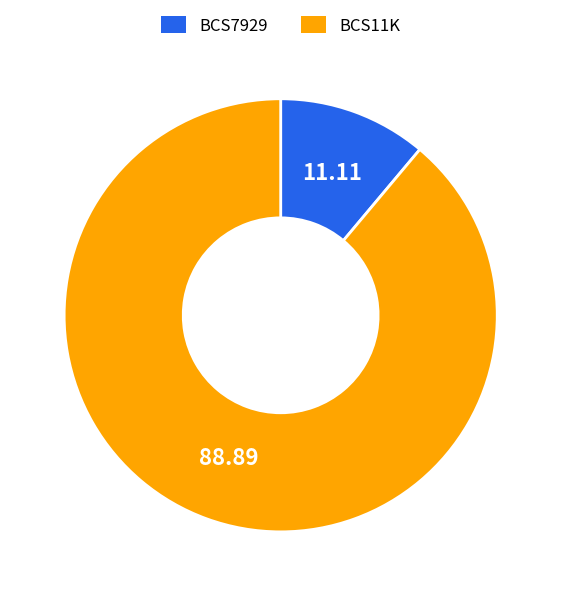

How many slices are in this pie chart?

2